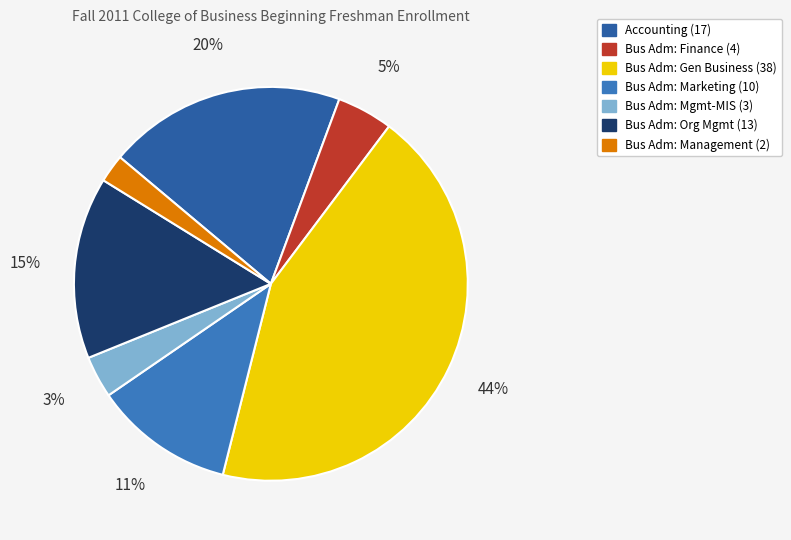

To the nearest percent, what percentage of the pie is Bus Adm: Mgmt-MIS (3)?

3%